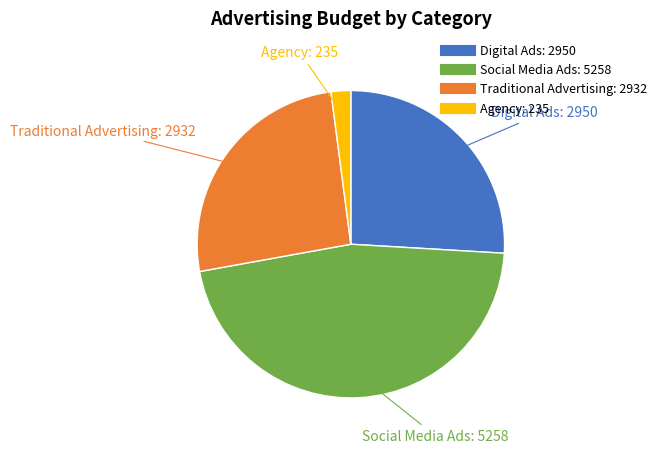

What is the largest slice in the pie chart?

Social Media Ads